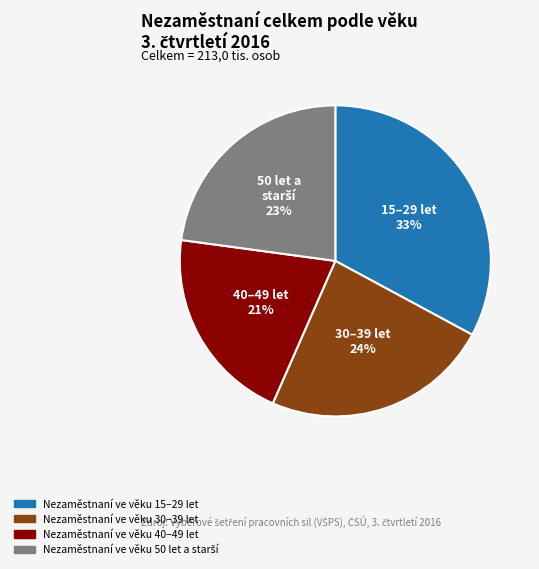

Is there any slice that represents more than half of the pie?

No